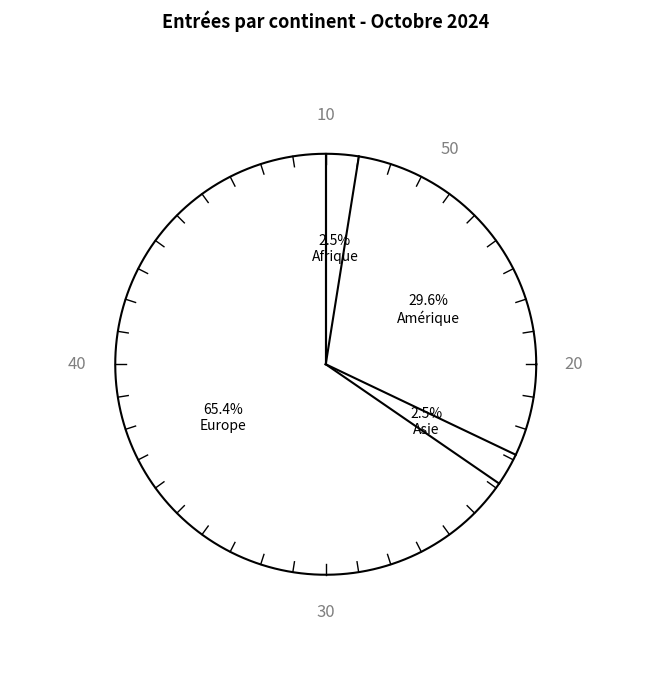

How many segments does this pie chart have?

4